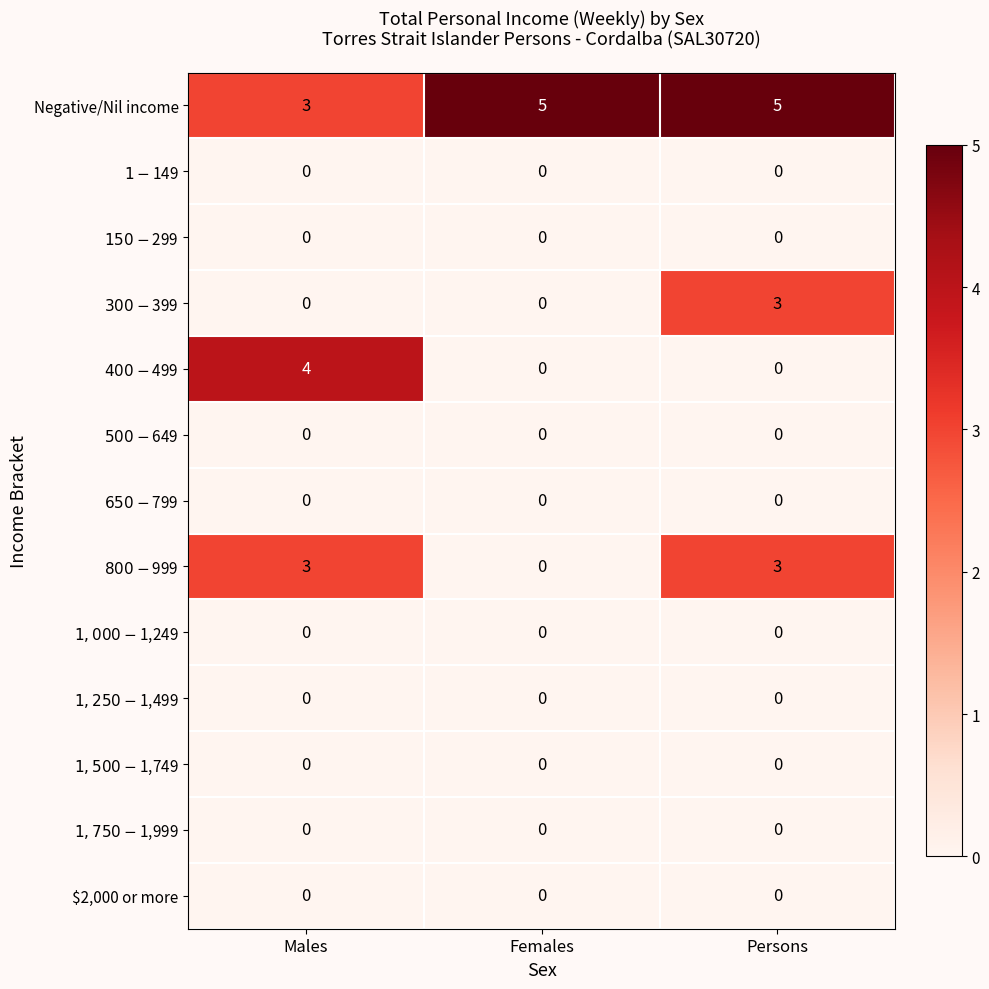

Between Males and Females, which series saw the biggest shift?

$400-$499